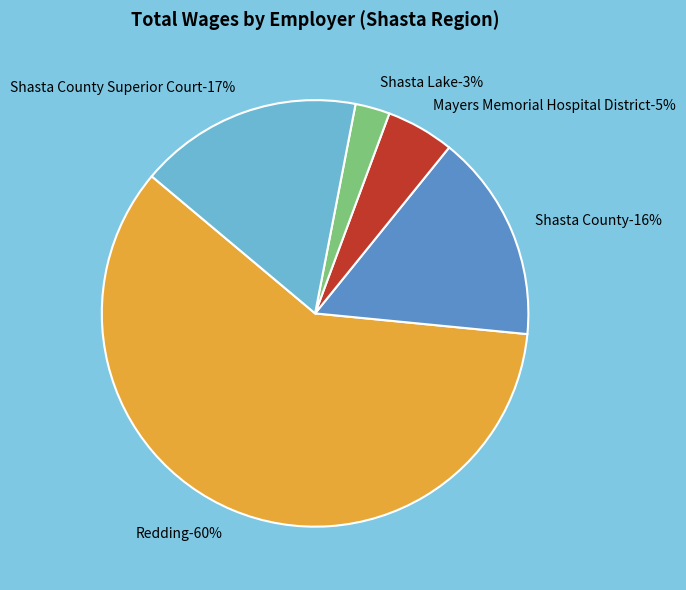

To the nearest percent, what is the average slice percentage?

20%